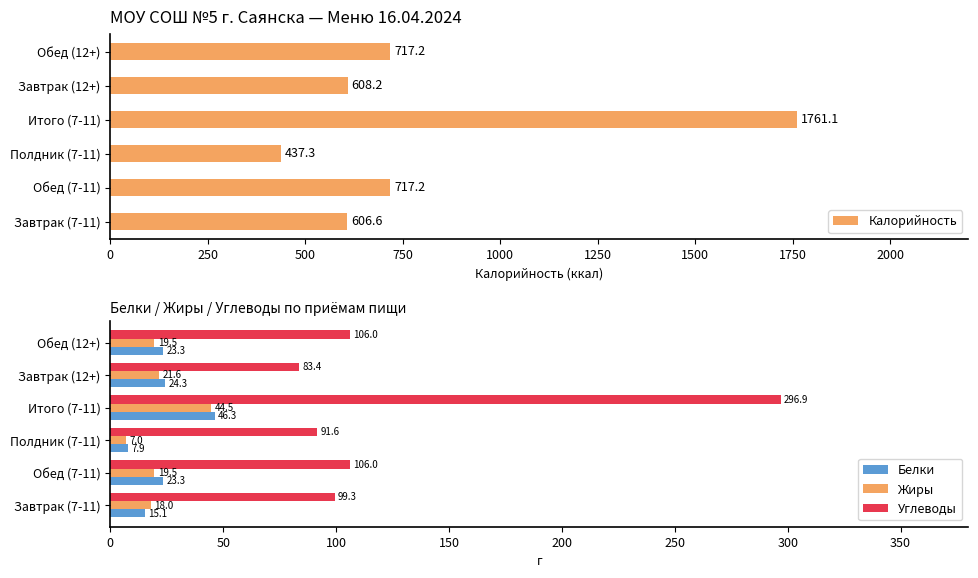

What value does the Белки series have at Обед (7-11)?

23.3